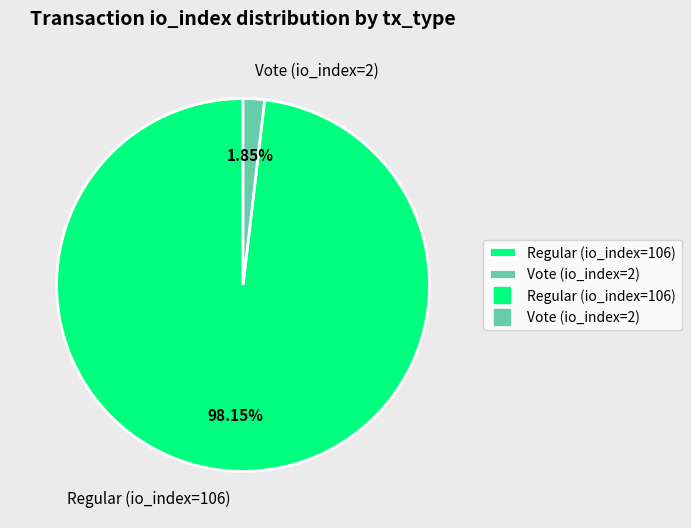

Which category has the biggest portion of the pie?

Regular (io_index=106)